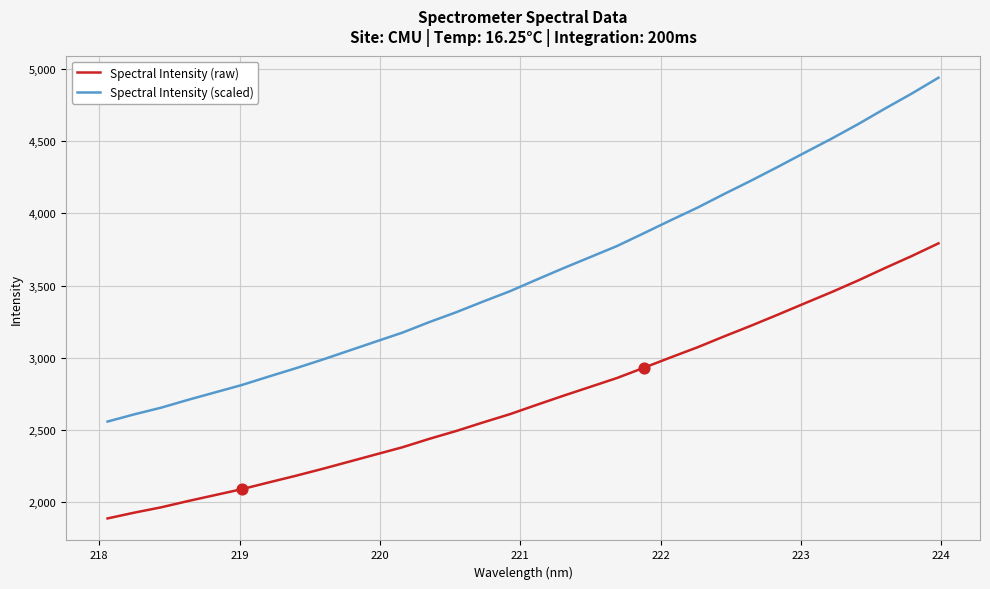

Which series has the largest total across all categories?

Spectral Intensity (scaled)